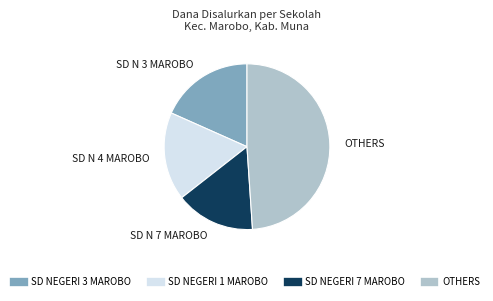

Does any single category account for the majority?

No